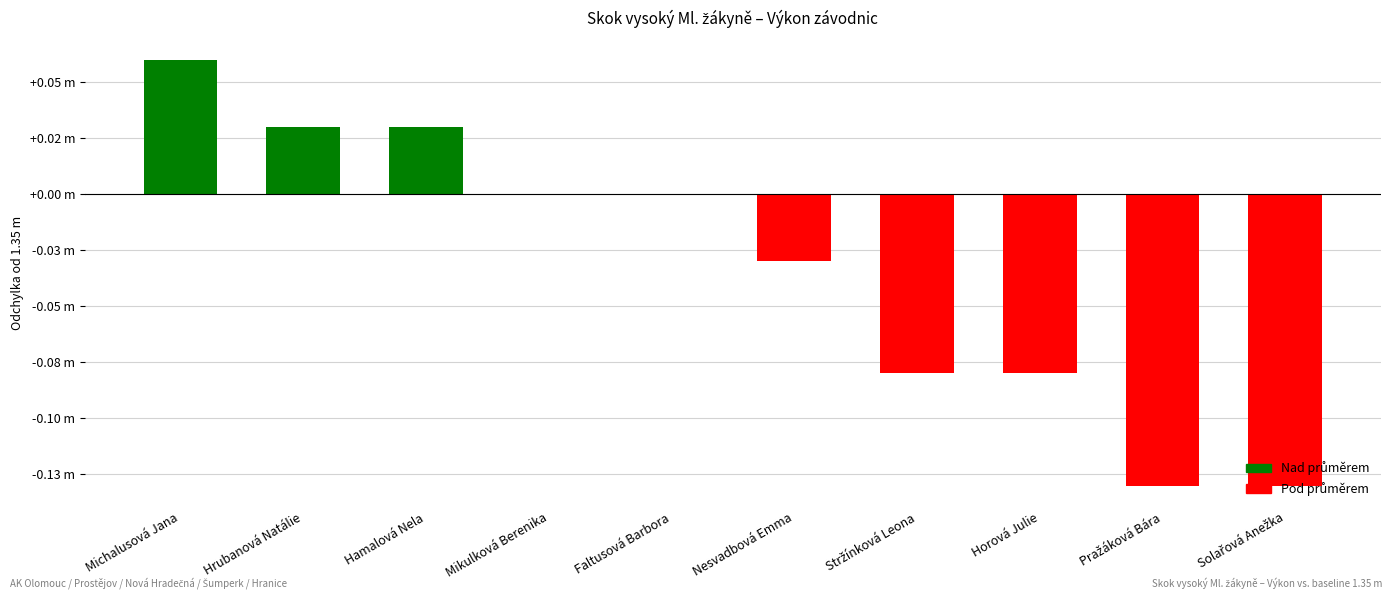

Is it true that the value at Nesvadbová Emma is -0.0?

True